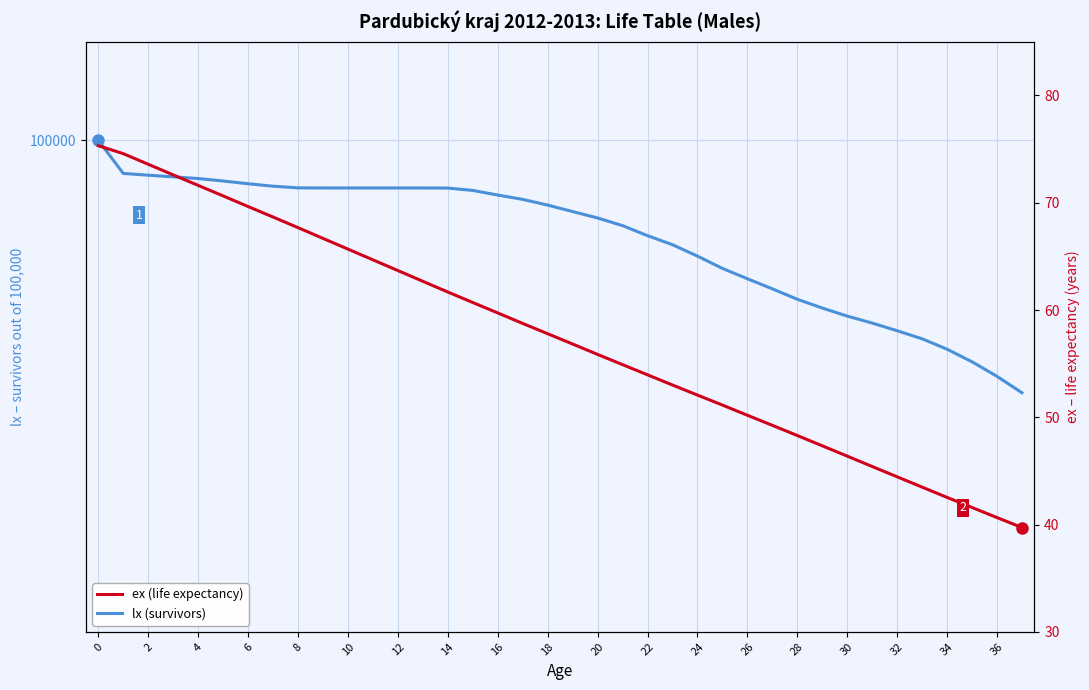

Reading left to right, list all the values displayed in this chart.

lx (survivors): 100000.0	99662.0	99644.0	99627.0	99610.0	99585.0	99557.0	99532.0	99515.0	99514.0	99514.0	99514.0	99514.0	99514.0	99513.0	99489.0	99442.0	99398.0	99340.0	99274.0	99209.0	99131.0	99029.0	98937.0	98821.0	98696.0	98591.0	98488.0	98382.0	98293.0	98211.0	98140.0	98062.0	97980.0	97874.0	97746.0	97598.0	97431.0
ex (life expectancy): 75.3	74.6	73.6	72.6	71.6	70.6	69.7	68.7	67.7	66.7	65.7	64.7	63.7	62.7	61.7	60.7	59.7	58.8	57.8	56.8	55.9	54.9	54.0	53.0	52.1	51.1	50.2	49.2	48.3	47.3	46.4	45.4	44.5	43.5	42.5	41.6	40.6	39.7